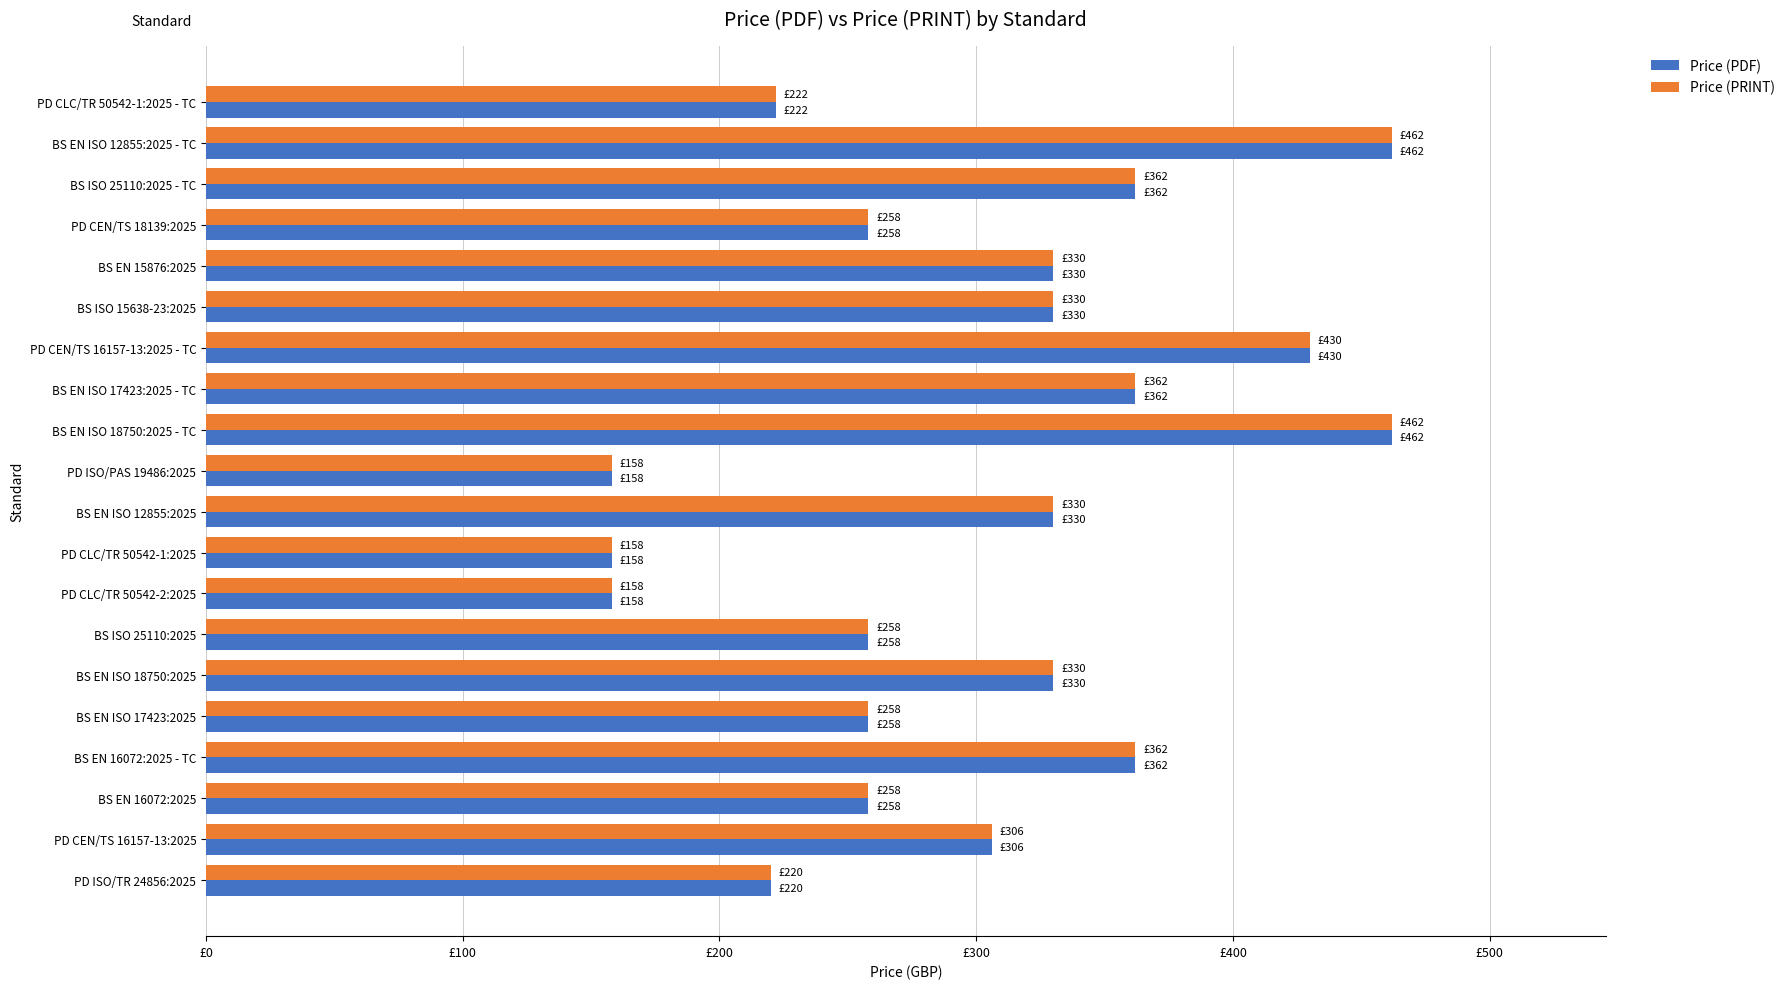

What is the difference between the second highest and second lowest values in the Price (PDF) series?

304